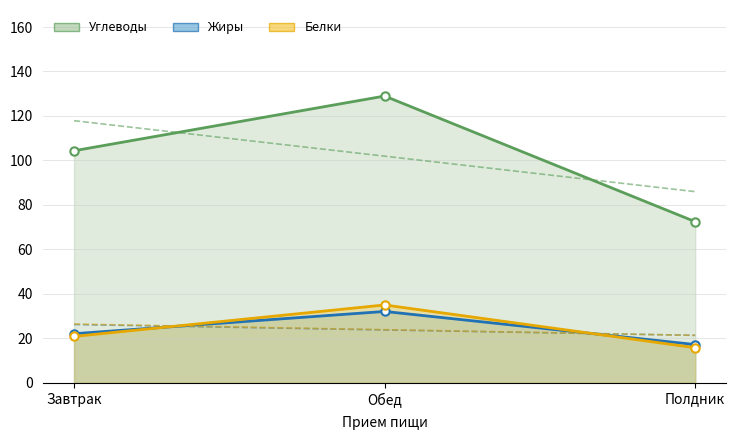

True or false: Жиры has a value of 46.1 at Обед.

False